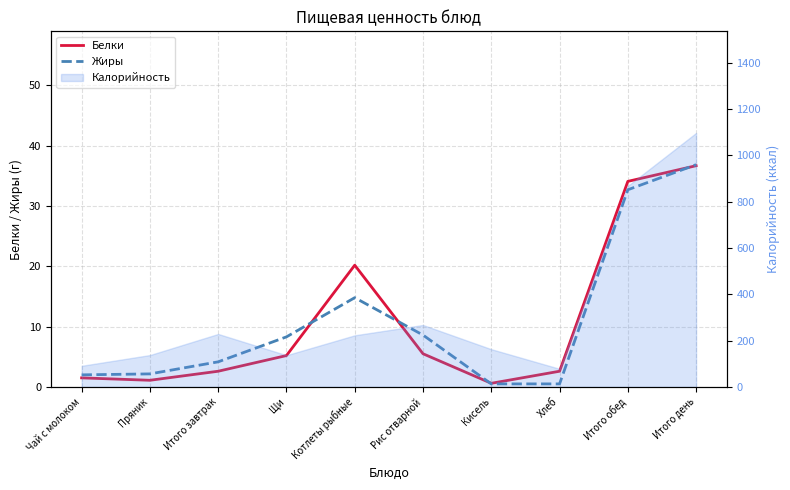

How many values in the Жиры series exceed 8?

5